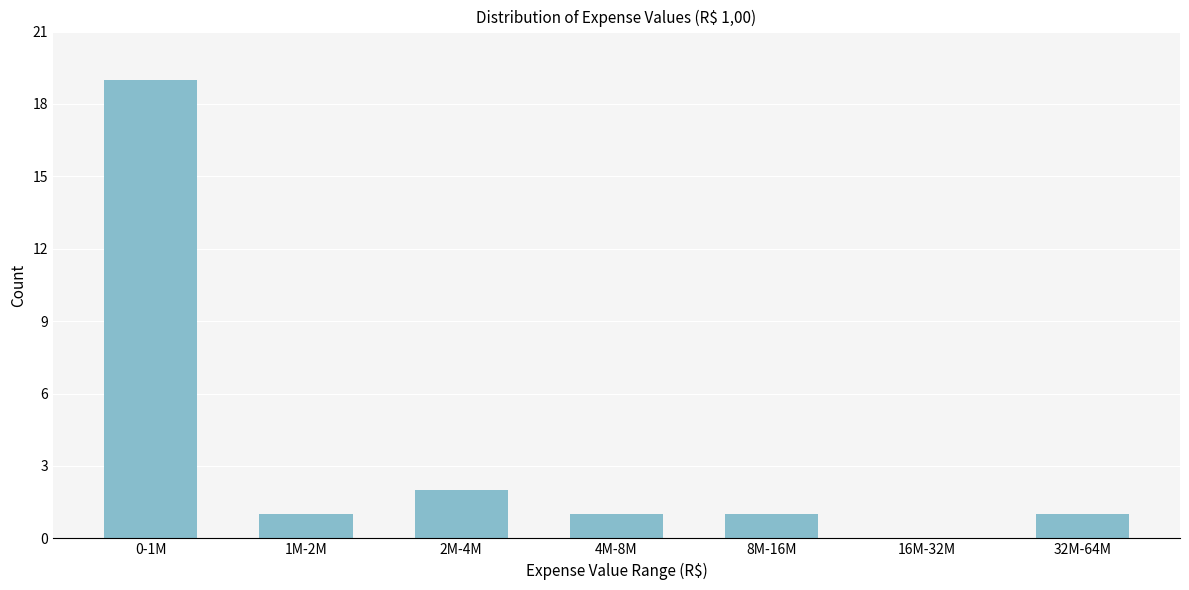

Reading left to right, extract all data points from this chart.

0-1M=19	1M-2M=1	2M-4M=2	4M-8M=1	8M-16M=1	16M-32M=0	32M-64M=1